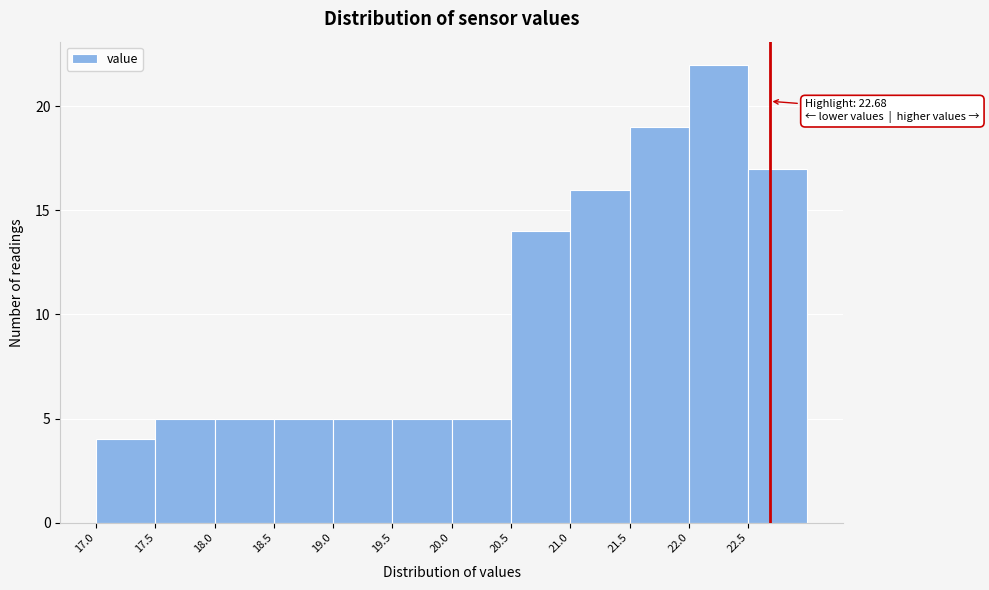

Which range on the x-axis has the tallest bar?

22.0 to 22.5